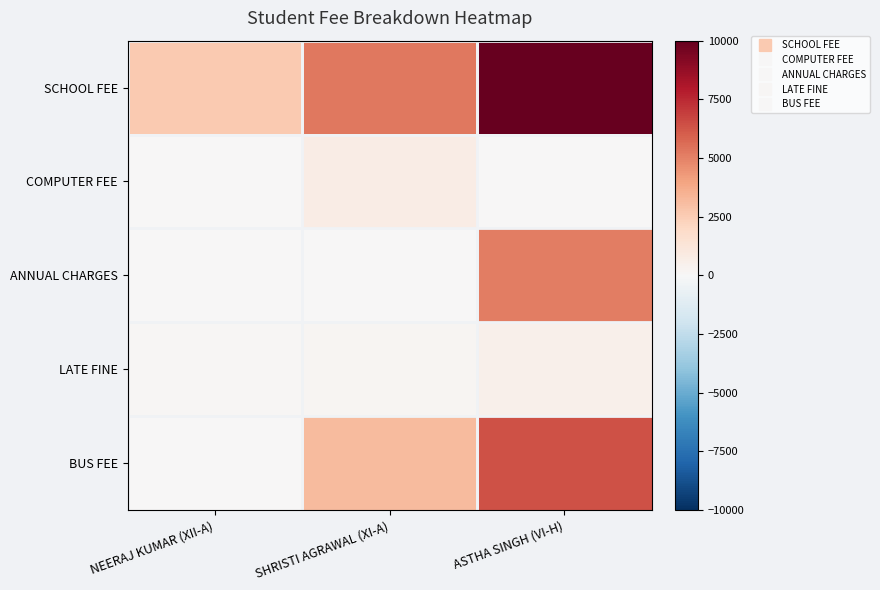

How many series are shown in this chart?

5